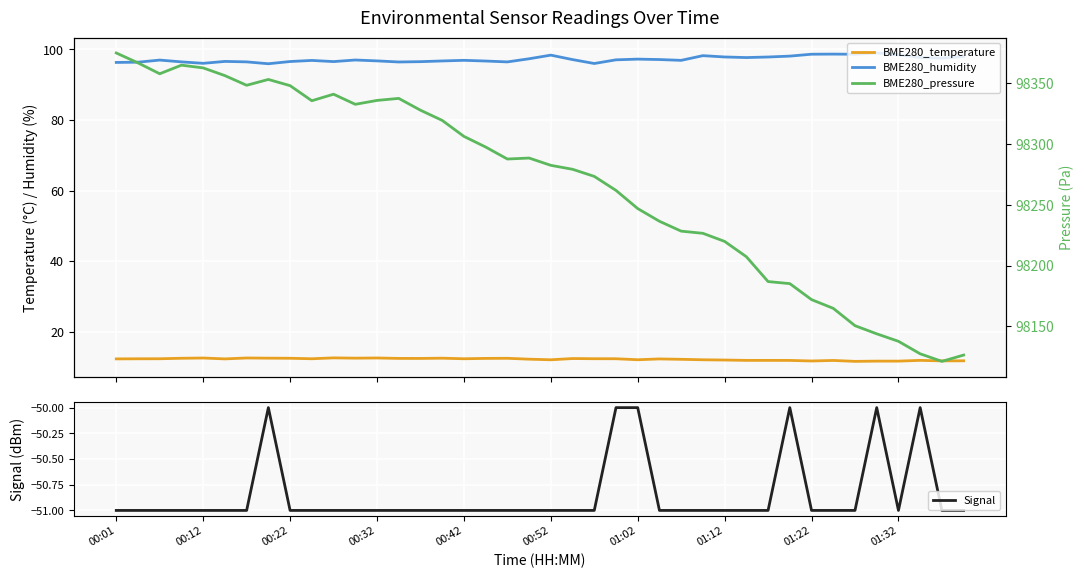

What are all the series names shown in the legend?

BME280_temperature, BME280_humidity, Signal, BME280_pressure